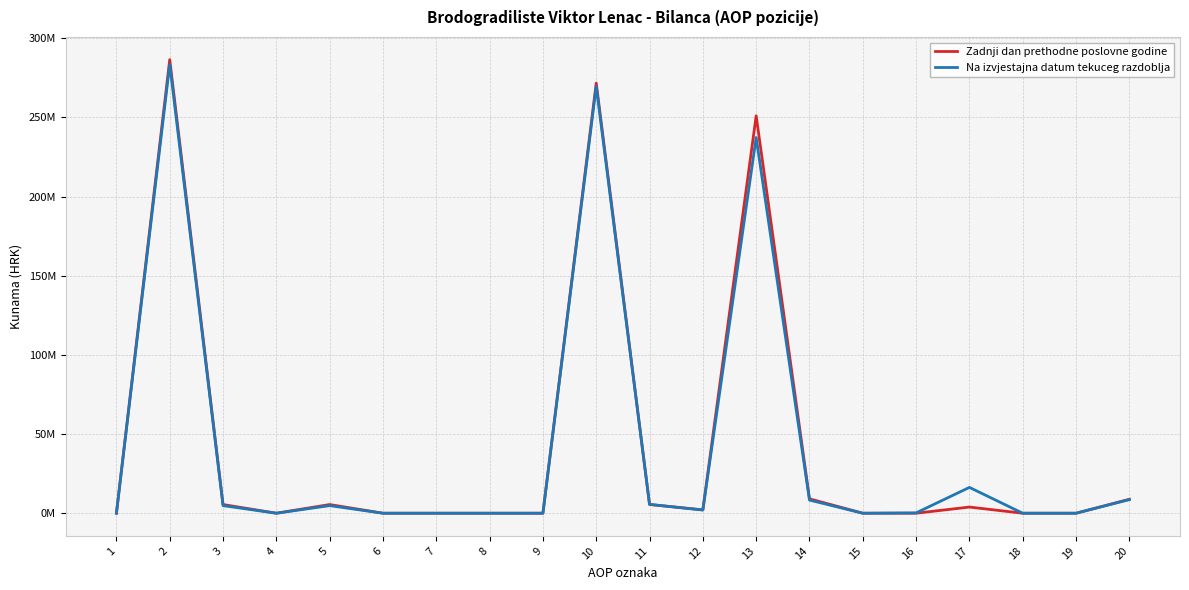

Which has a higher value, 18 or 3?

3